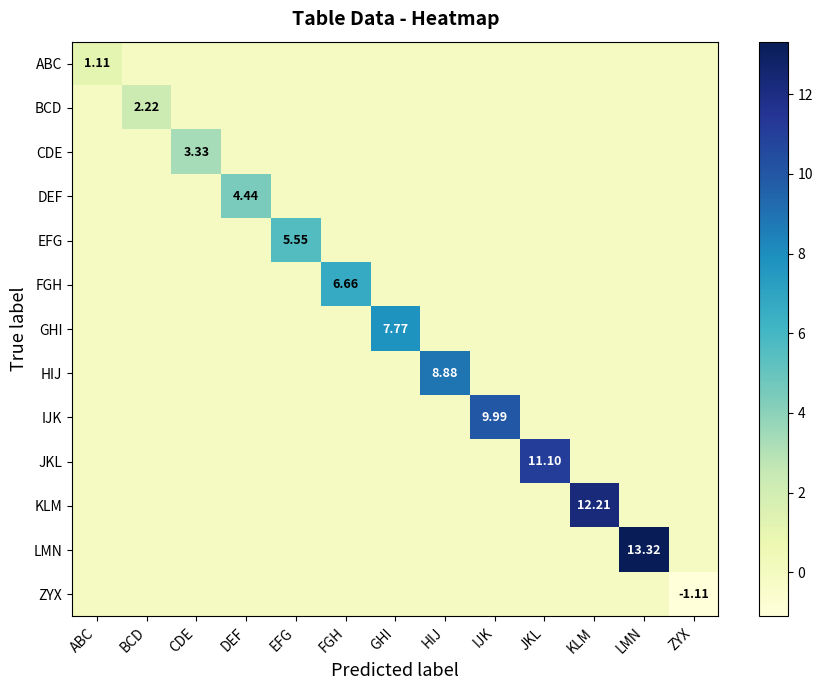

True or false: EFG has a value of 0.0 at IJK.

True